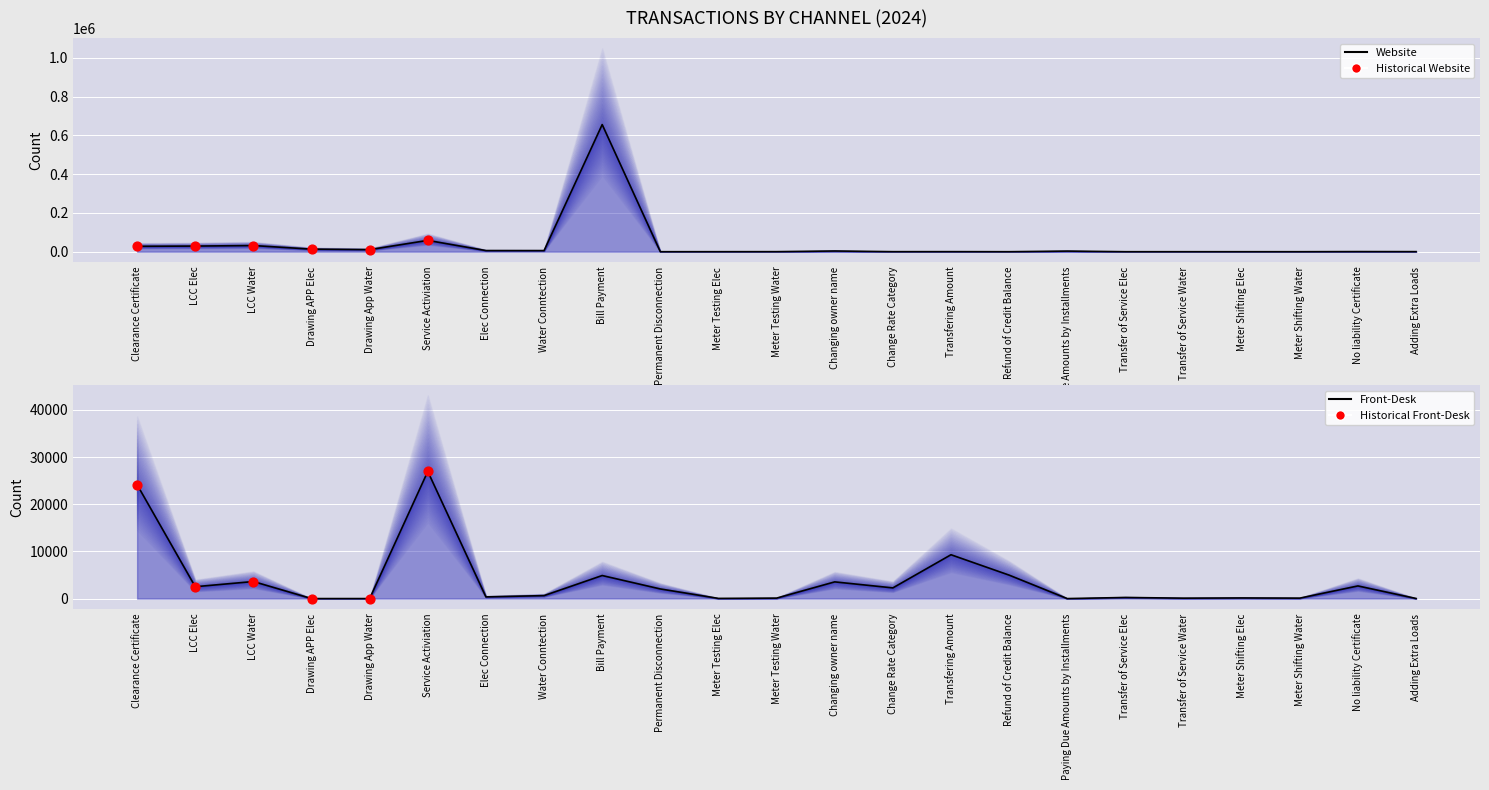

What is the total value across all series at Meter Shifting Water?

103